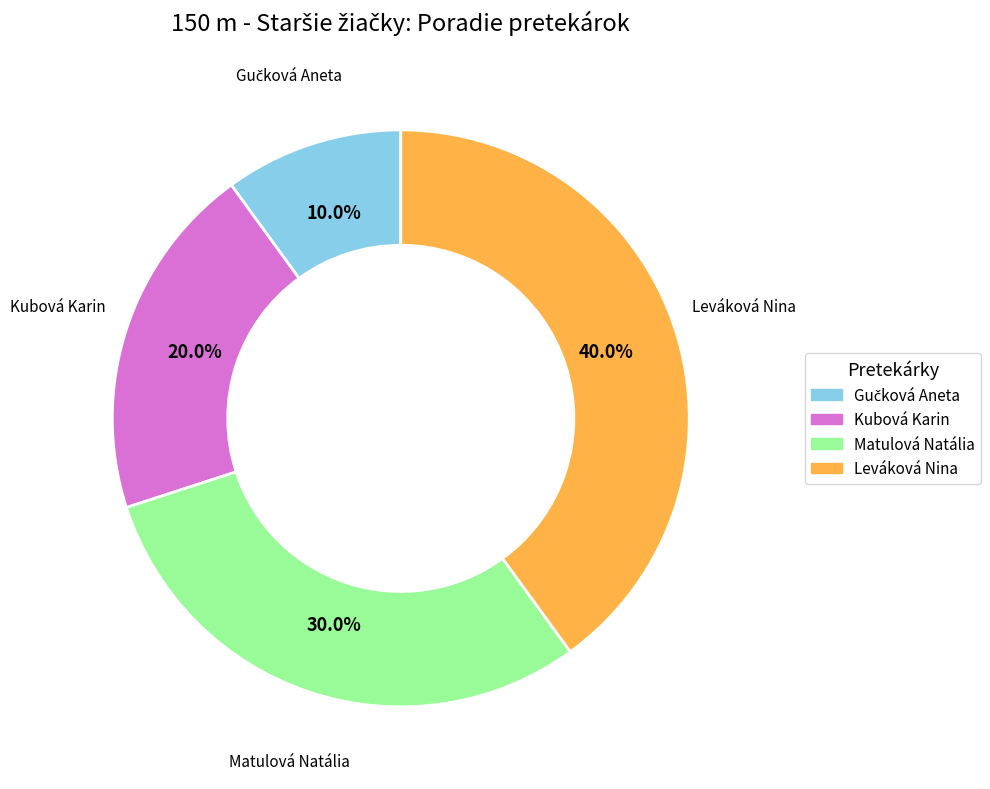

Is it true that Leváková Nina is 40% of the pie?

True